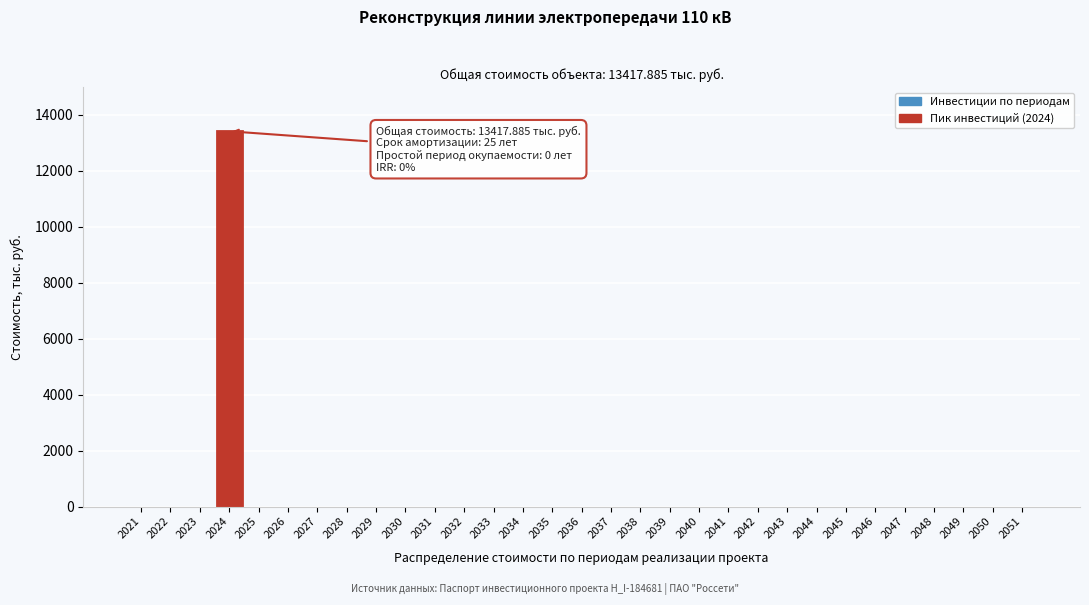

What is the maximum value shown in the chart?

13417.9